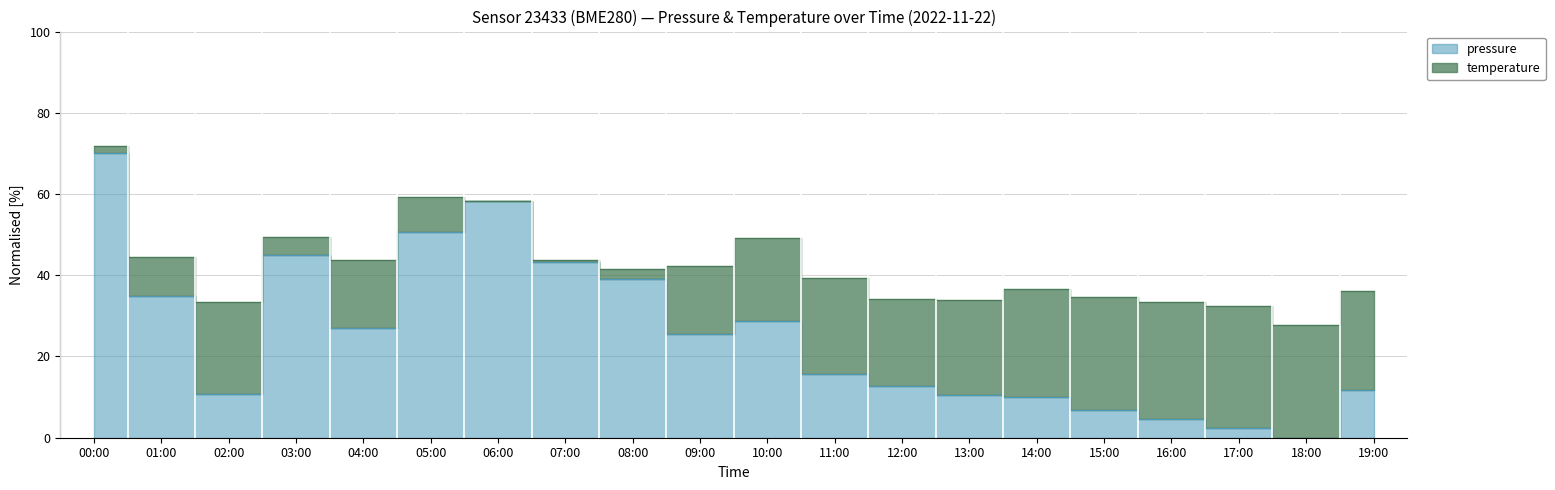

Is it true that the value at 15:00 is 6.9?

True